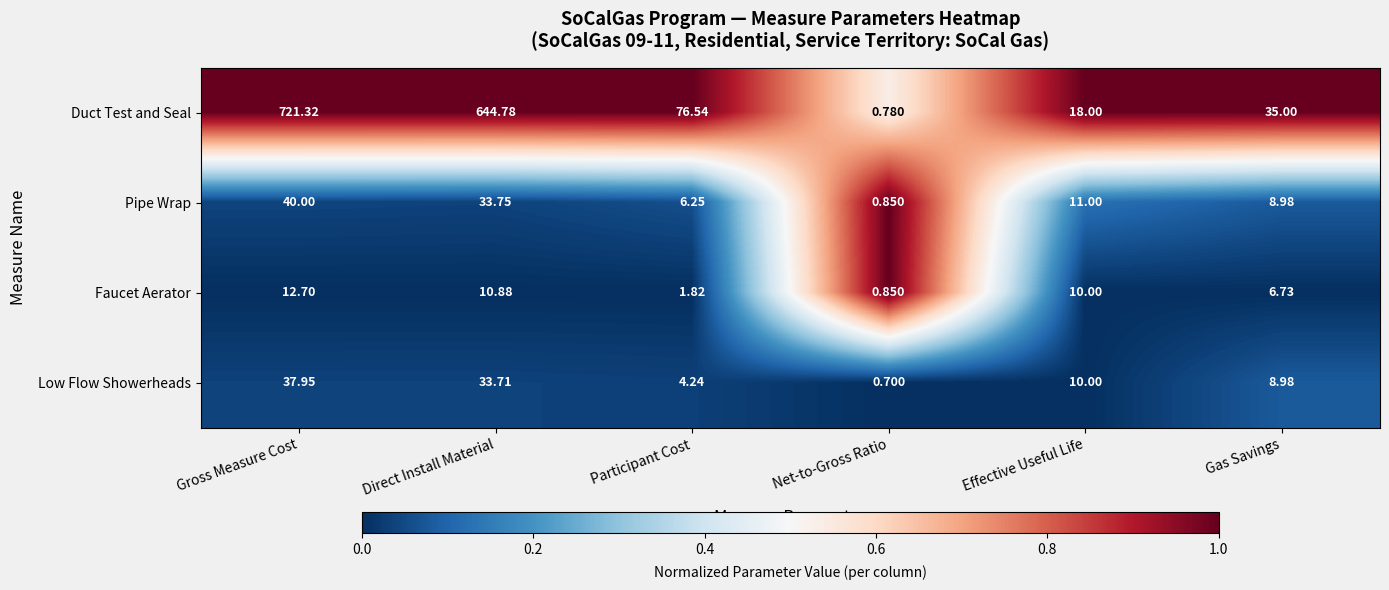

Which series has the largest total across all categories?

Duct Test and Seal